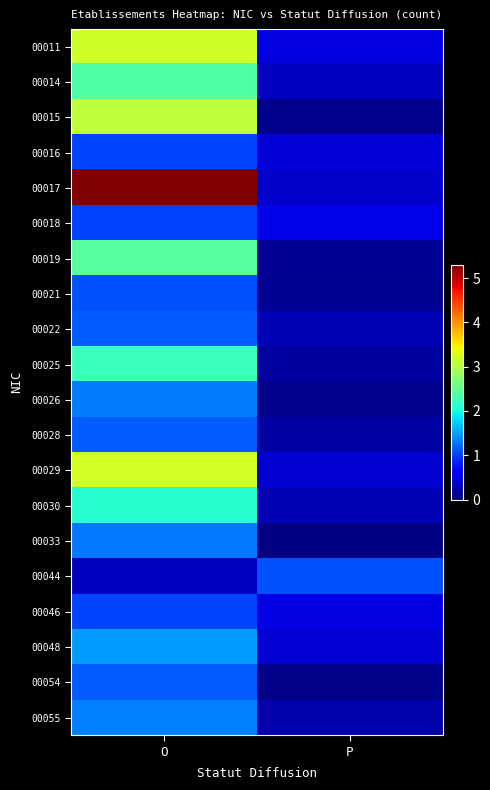

What is the total value across all series at P?

5.9